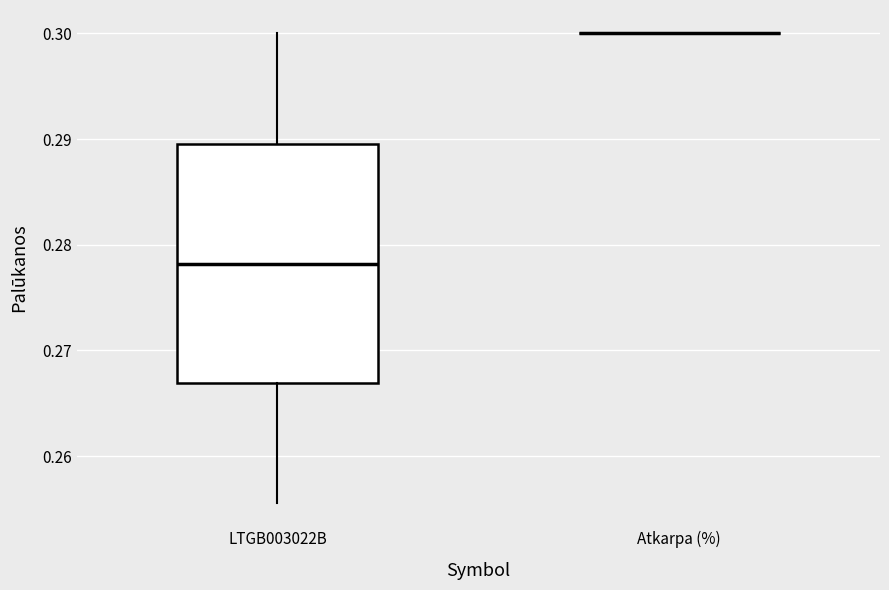

Reading left to right, read every box against the y-axis: the position of its median line, the range the box covers, and the ends of its whiskers. The values are not printed on the chart, so give them approximately, as read against the axis.

LTGB003022B: median 0.278, box 0.267 to 0.290, whiskers 0.256 to 0.300
Atkarpa (%): box collapsed to a line at 0.300, whiskers 0.300 to 0.300